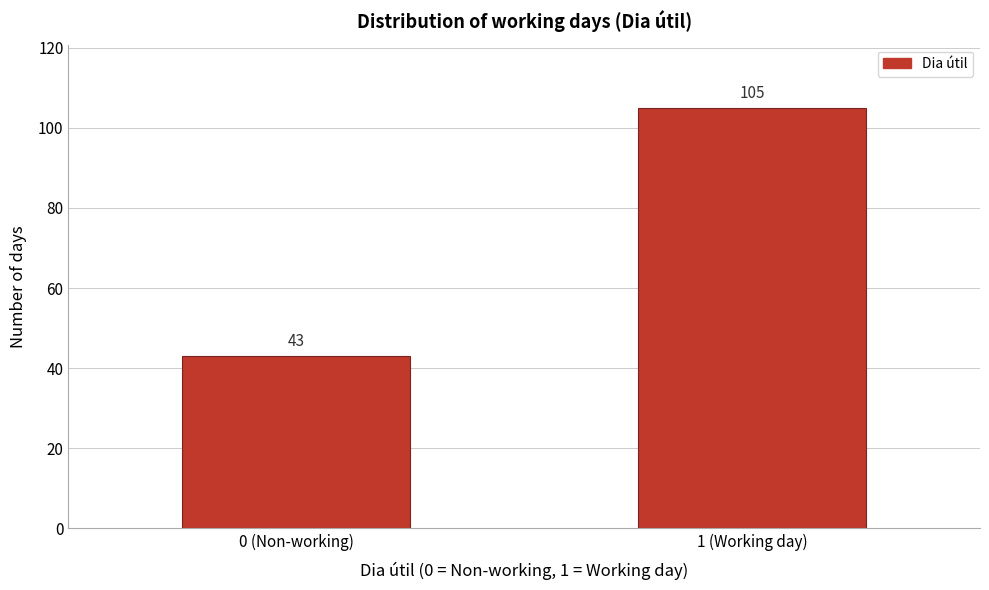

Reading right to left, list all the values displayed in this chart.

105	43